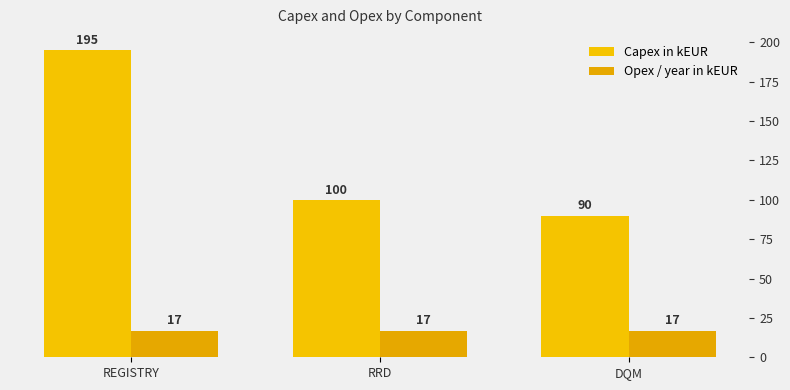

What is the spread (max minus min) of values at RRD?

83